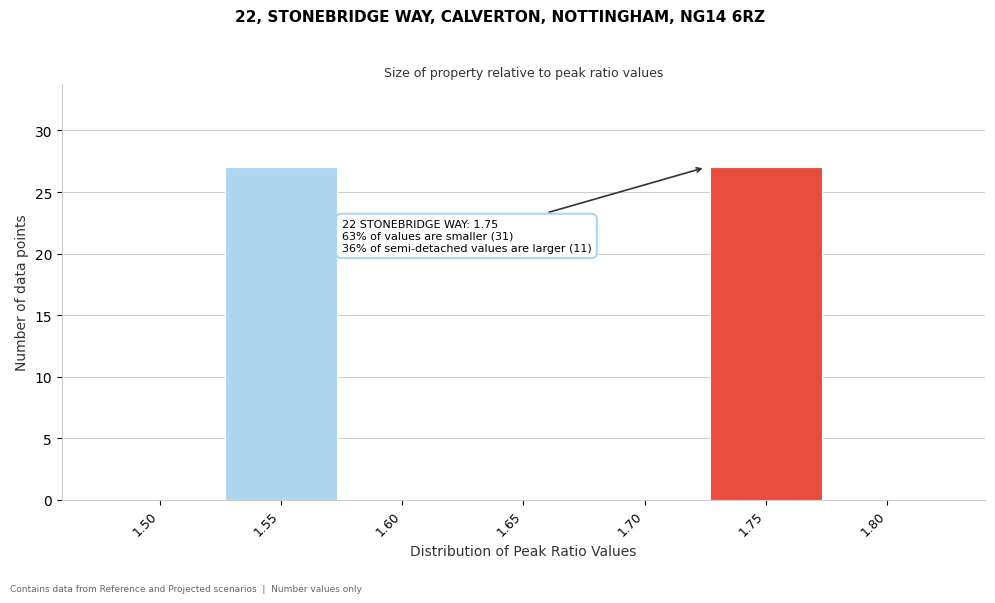

Reading left to right, what are all the values shown in this chart?

1.50=0	1.55=27	1.60=0	1.65=0	1.70=0	1.75=27	1.80=0